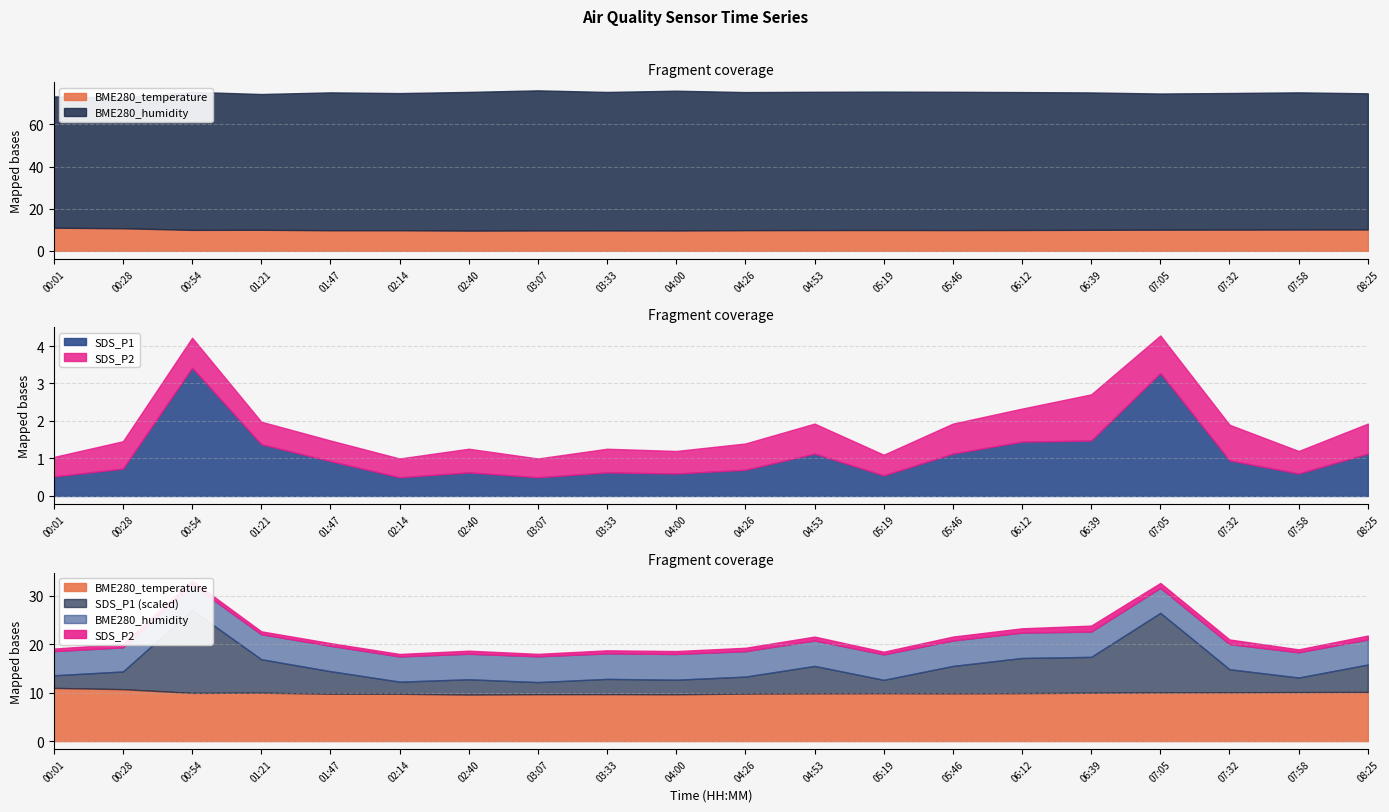

What value does the BME280_temperature series have at 00:54?

9.9